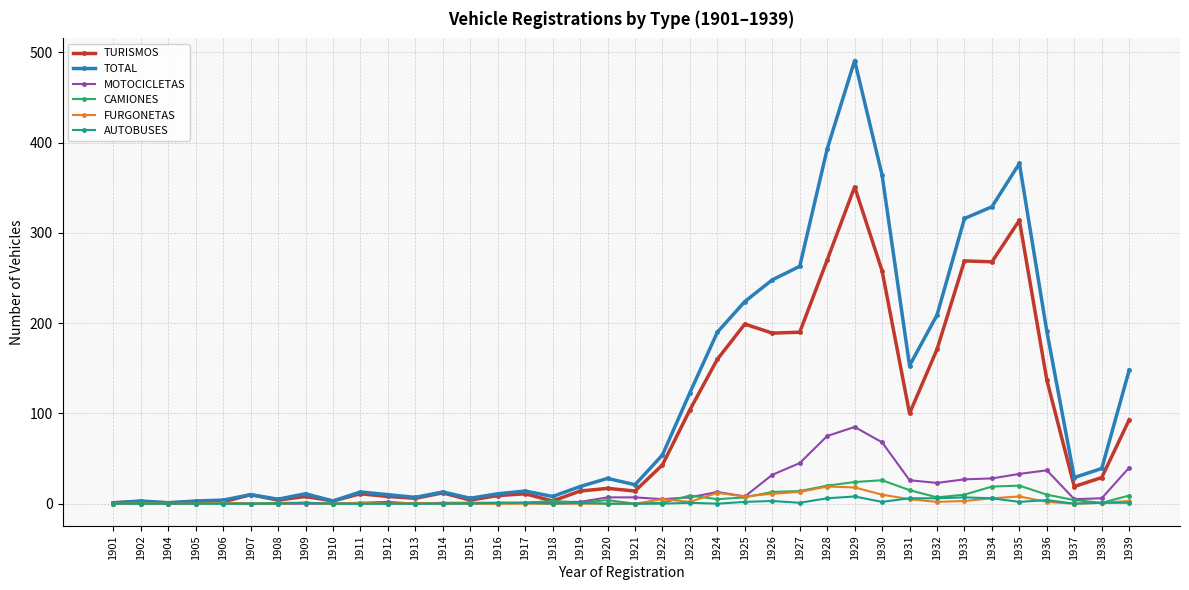

The AUTOBUSES series shows 6 at 1931. True or false?

True